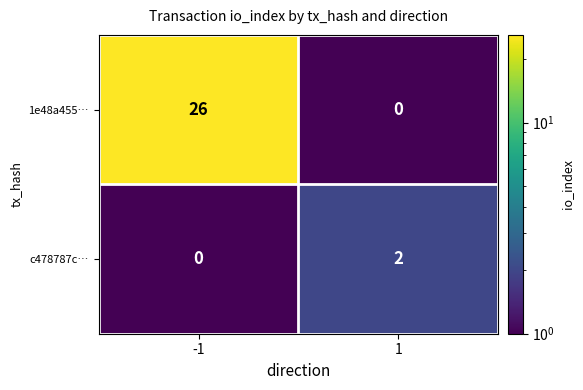

Reading left to right, list all the values displayed in this chart.

1e48a455…: -1=26	1=0
c478787c…: -1=0	1=2